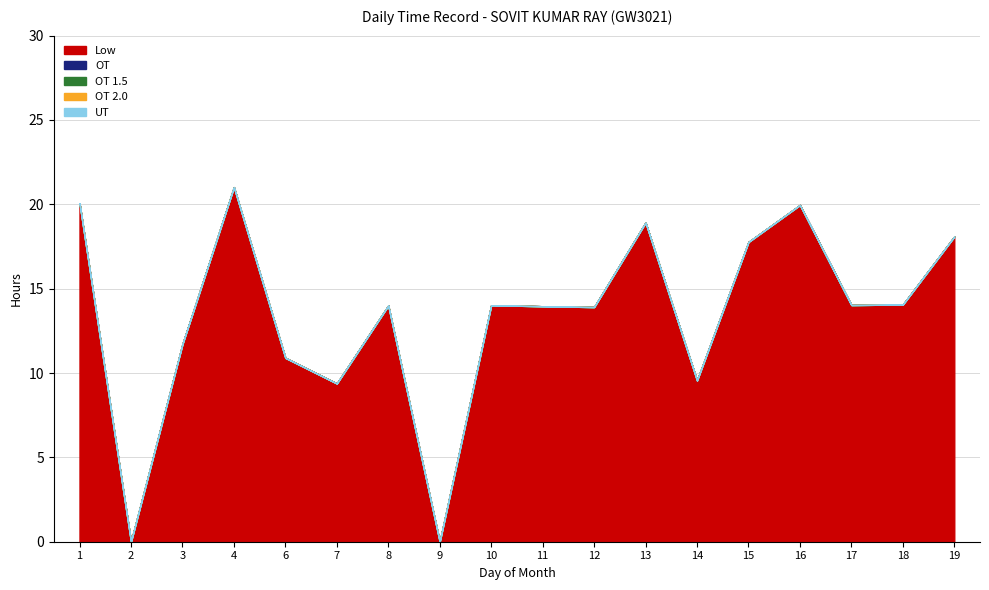

Does the chart have visible grid lines?

Yes